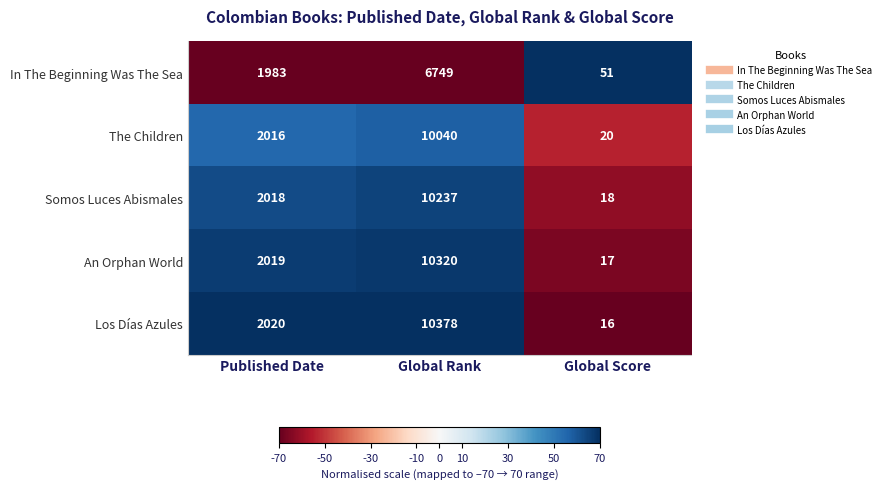

What is the highest value of the Somos Luces Abismales series?

10237